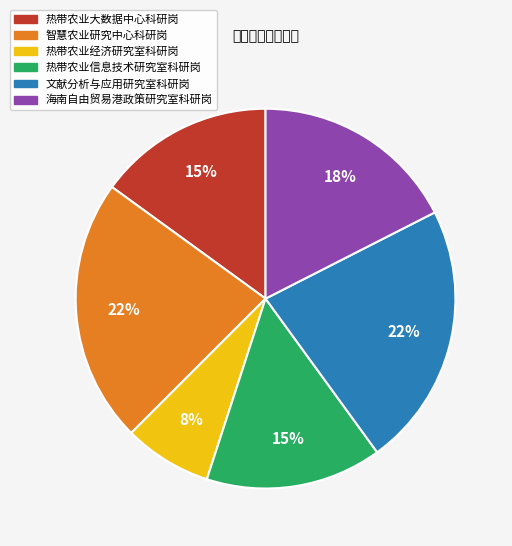

To the nearest percent, what percentage of the pie is 热带农业大数据中心科研岗?

15%